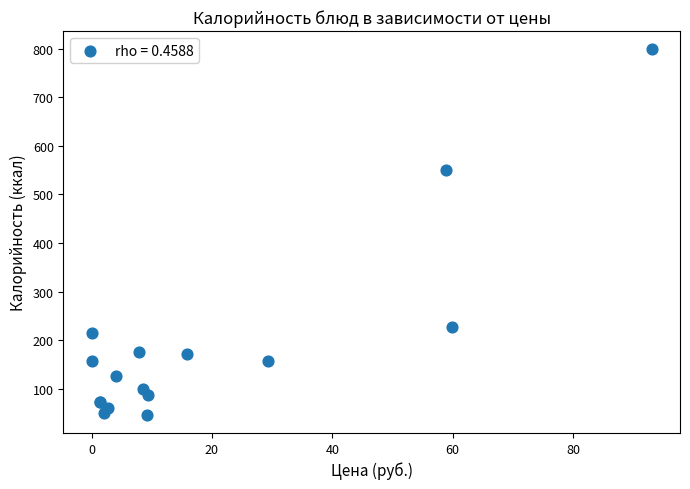

What Y value in the scatter plot is closest to 422?

550.4